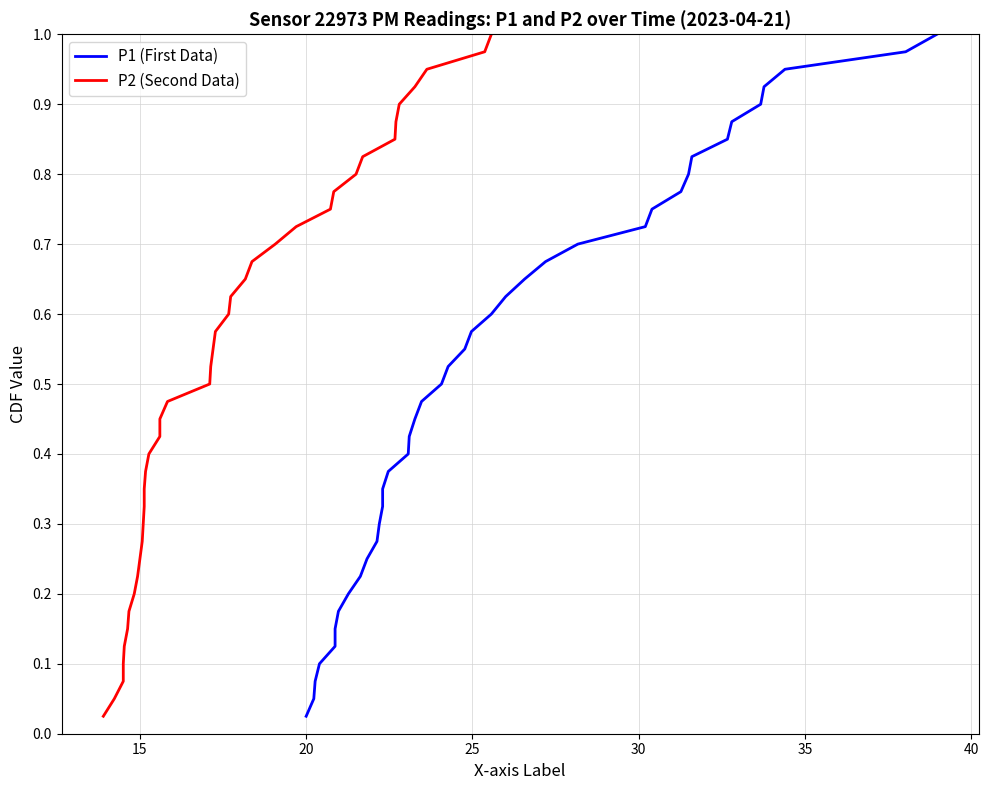

Which series has the largest total across all categories?

P1 (First Data)